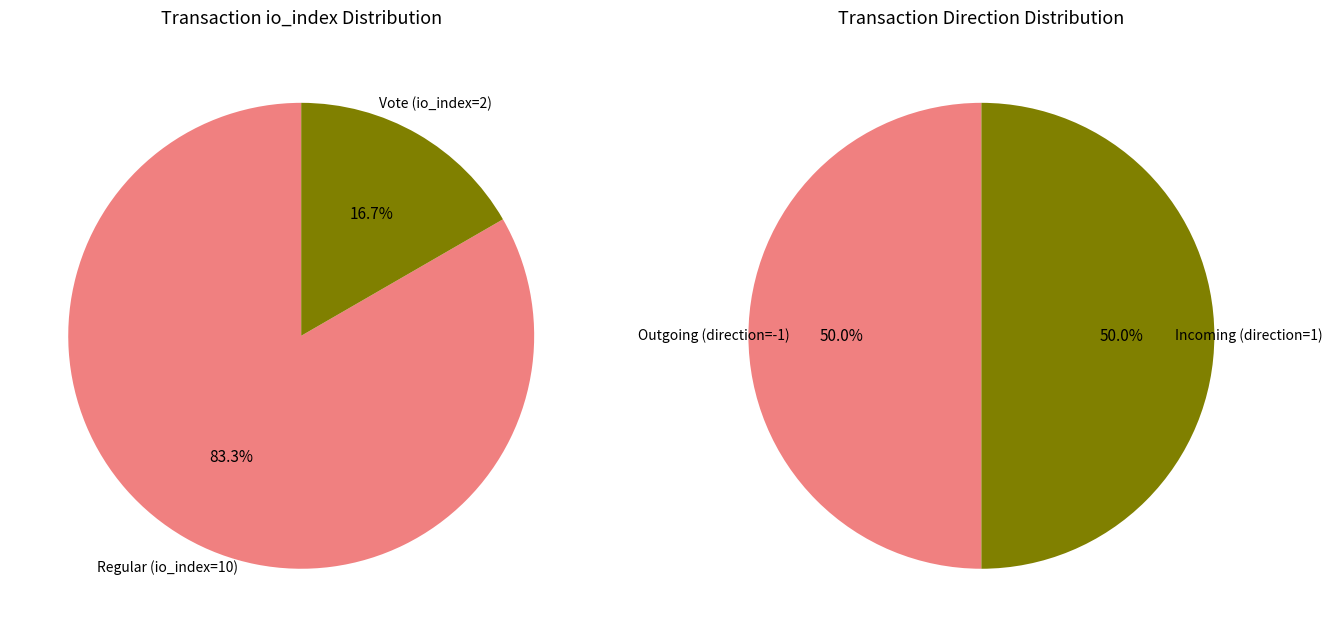

How many slices are in this pie chart?

2